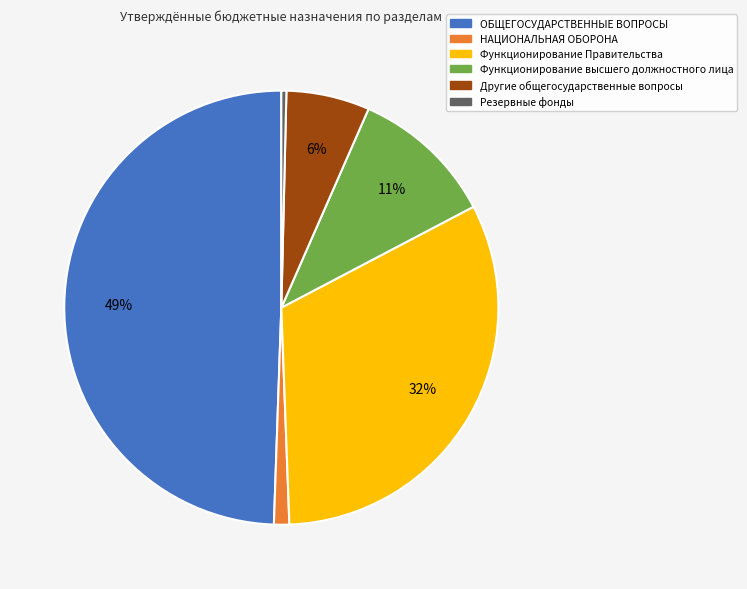

Rank the categories by value from lowest to highest.

Резервные фонды, НАЦИОНАЛЬНАЯ ОБОРОНА, Другие общегосударственные вопросы, Функционирование высшего должностного лица, Функционирование Правительства, ОБЩЕГОСУДАРСТВЕННЫЕ ВОПРОСЫ